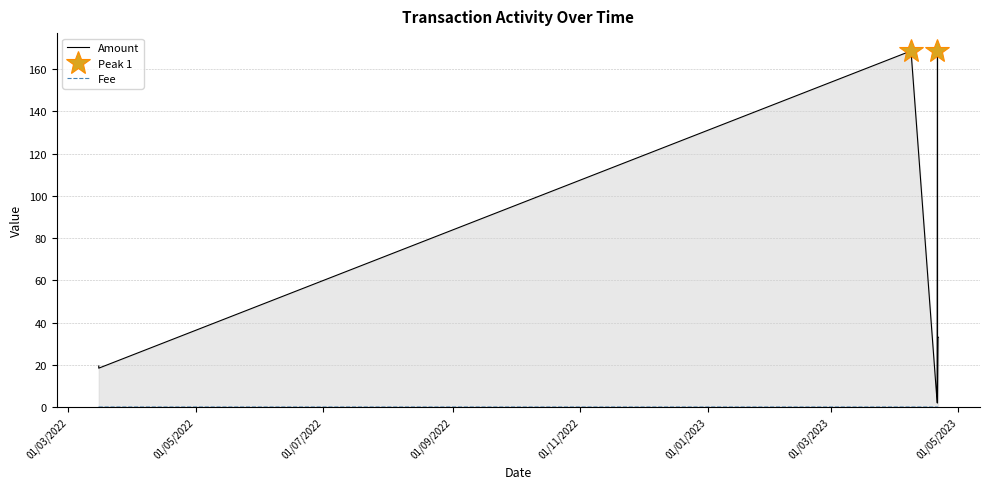

Where does the Amount series first go above 33?

01/07/2022